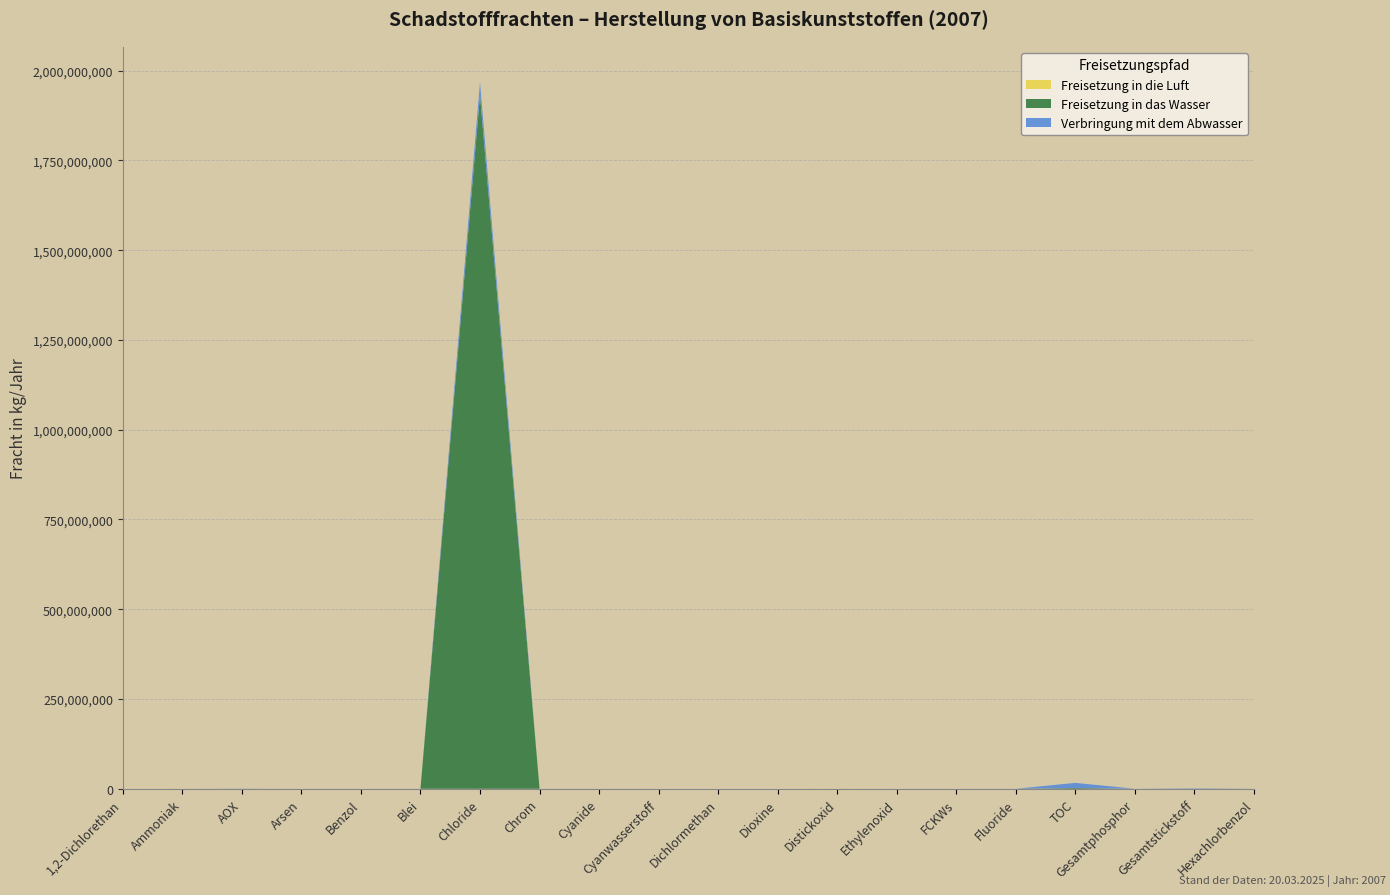

Reading left to right, what are all the values shown in this chart?

Freisetzung in die Luft: 1,2-Dichlorethan=59400	Ammoniak=146000	AOX=0	Arsen=0	Benzol=0	Blei=0	Chloride=0	Chrom=0	Cyanide=0	Cyanwasserstoff=3410	Dichlormethan=0	Dioxine=0	Distickoxid=263800	Ethylenoxid=0	FCKWs=120	Fluoride=0	TOC=0	Gesamtphosphor=0	Gesamtstickstoff=0	Hexachlorbenzol=0
Freisetzung in das Wasser: 1,2-Dichlorethan=266	Ammoniak=0	AOX=14700	Arsen=0	Benzol=0	Blei=0	Chloride=1931810000	Chrom=0	Cyanide=0	Cyanwasserstoff=0	Dichlormethan=42	Dioxine=0	Distickoxid=0	Ethylenoxid=0	FCKWs=0	Fluoride=3340	TOC=2116000	Gesamtphosphor=17800	Gesamtstickstoff=114700	Hexachlorbenzol=1
Verbringung mit dem Abwasser: 1,2-Dichlorethan=41	Ammoniak=0	AOX=295920	Arsen=6	Benzol=2728	Blei=208	Chloride=35130000	Chrom=243	Cyanide=54159	Cyanwasserstoff=0	Dichlormethan=263	Dioxine=0	Distickoxid=0	Ethylenoxid=2670	FCKWs=0	Fluoride=27800	TOC=14262800	Gesamtphosphor=40300	Gesamtstickstoff=1087300	Hexachlorbenzol=0